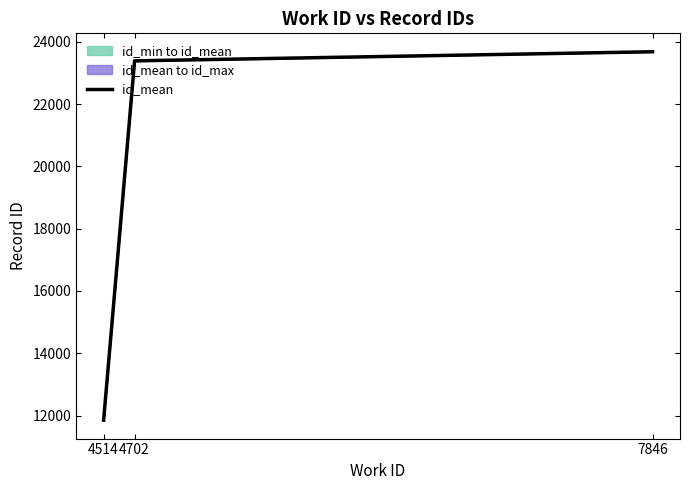

Reading left to right, list all the values displayed in this chart.

11853.0	23386.2	23678.0